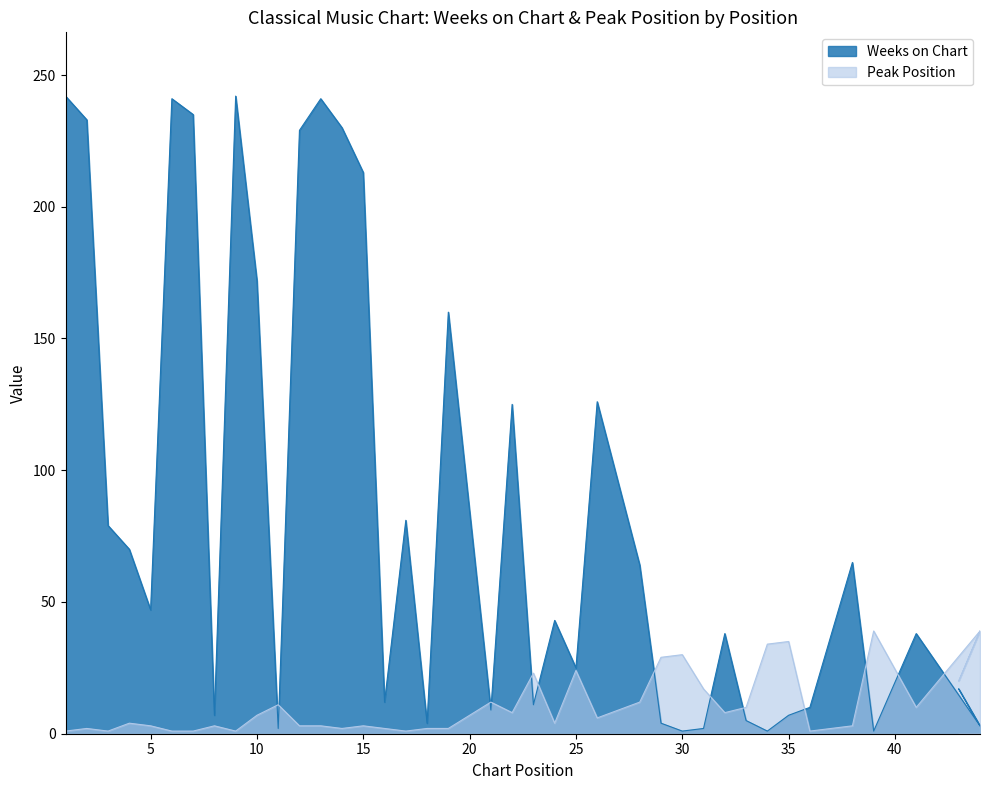

How many lines are shown in the chart?

2